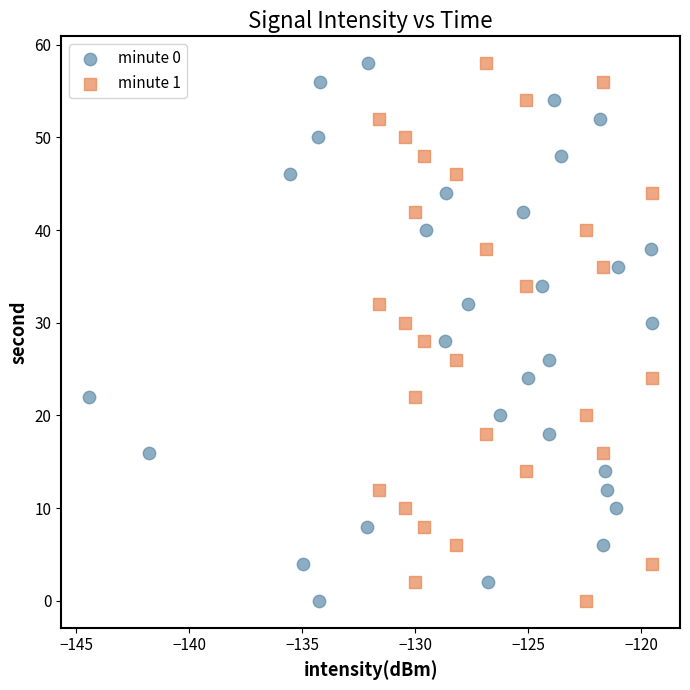

What are all the series names shown in the legend?

minute 0, minute 1